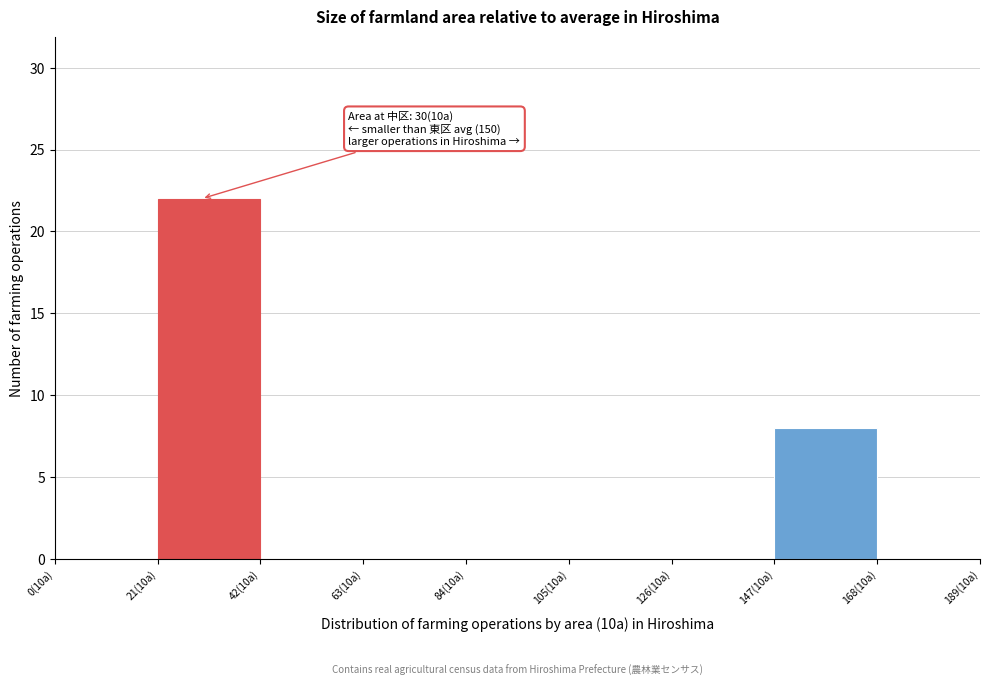

Reading right to left, what are all the values shown in this chart?

168(10a)=0	147(10a)=8	126(10a)=0	105(10a)=0	84(10a)=0	63(10a)=0	42(10a)=0	21(10a)=22	0(10a)=0